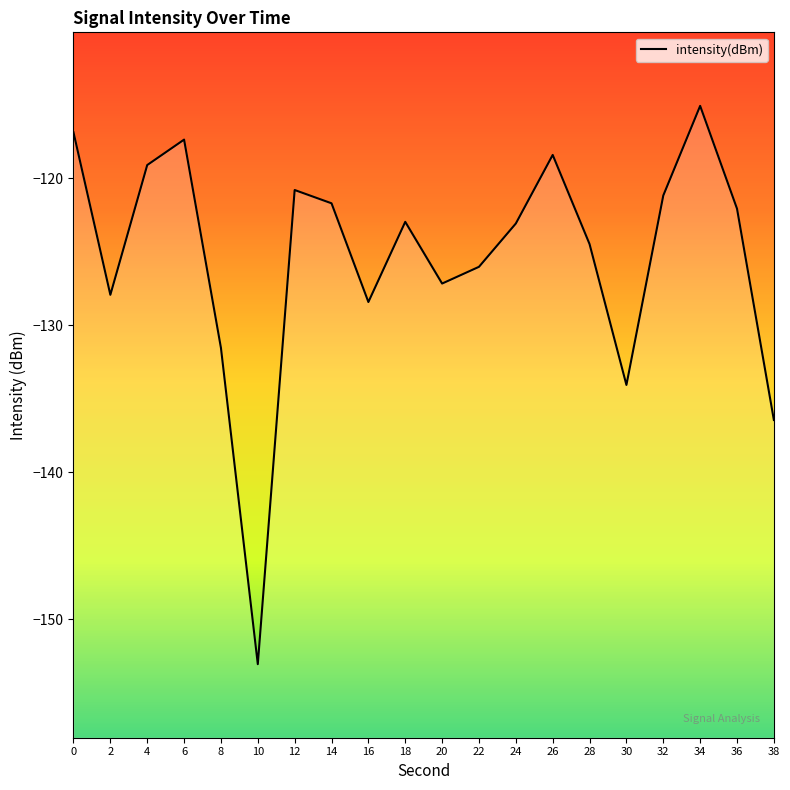

Rank the categories by value from lowest to highest.

10, 38, 30, 8, 16, 2, 20, 22, 28, 24, 18, 36, 14, 32, 12, 4, 26, 6, 0, 34